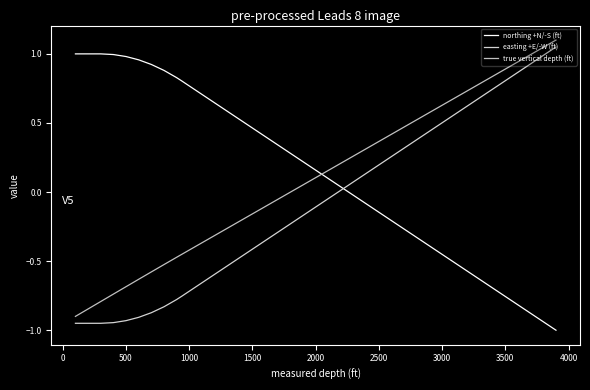

How many lines are shown in the chart?

3